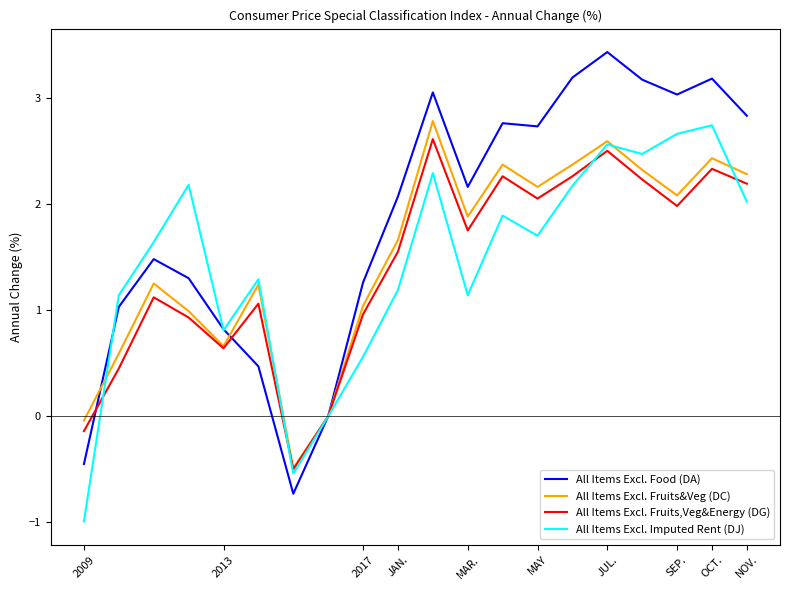

Is this an area chart (filled region under the line)?

No